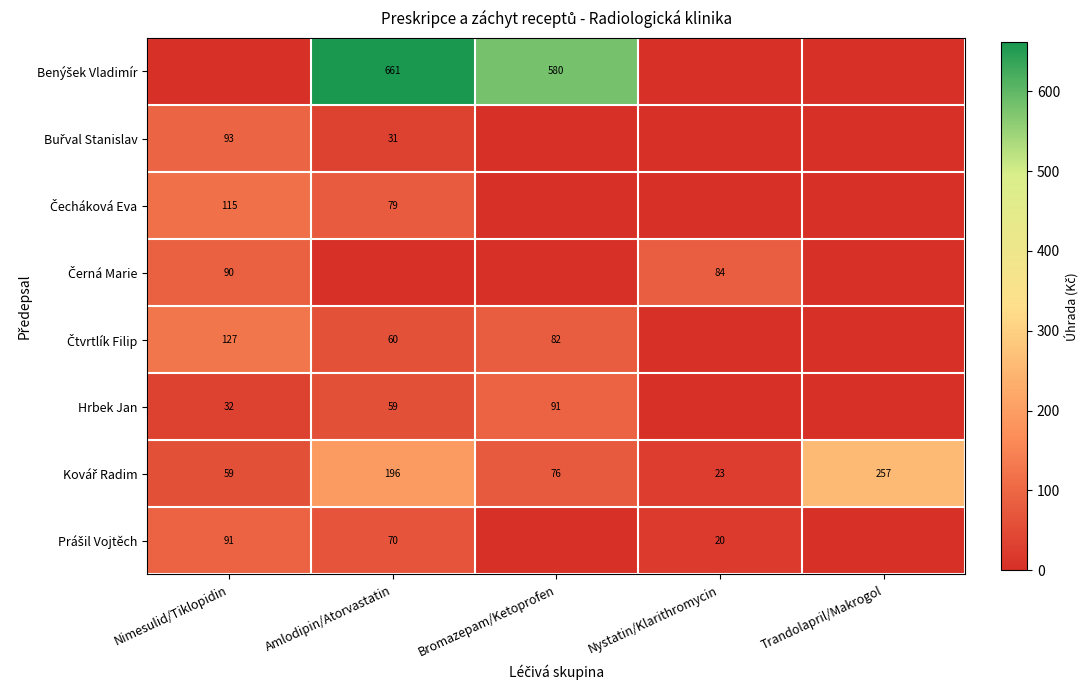

What is the sum of the Buřval Stanislav values at Amlodipin/Atorvastatin and Bromazepam/Ketoprofen?

31.1